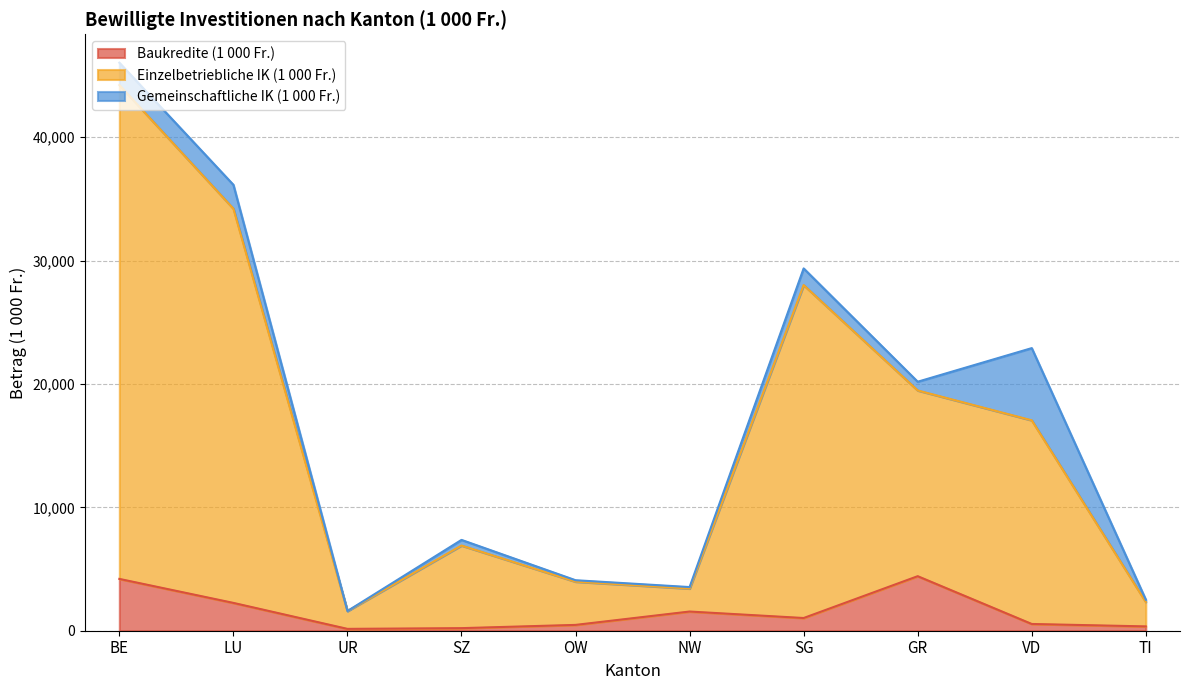

True or false: Baukredite (1 000 Fr.) has a value of 1555.2 at NW.

True